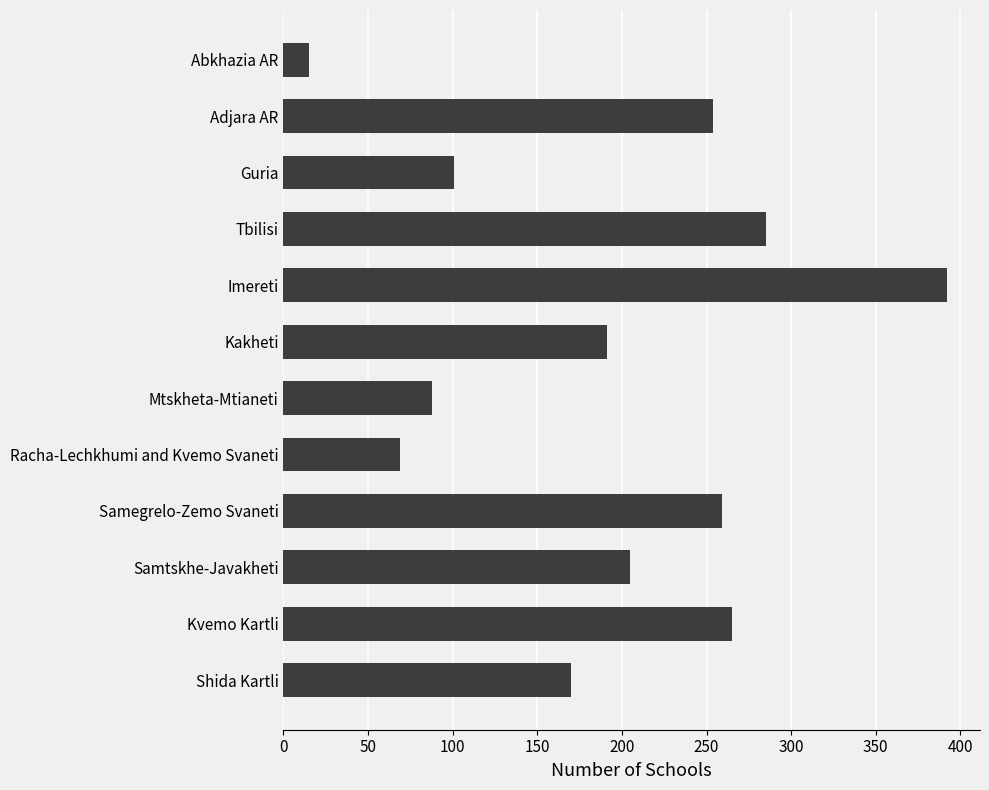

What is the label of the 10th bar from the top?

Samtskhe-Javakheti